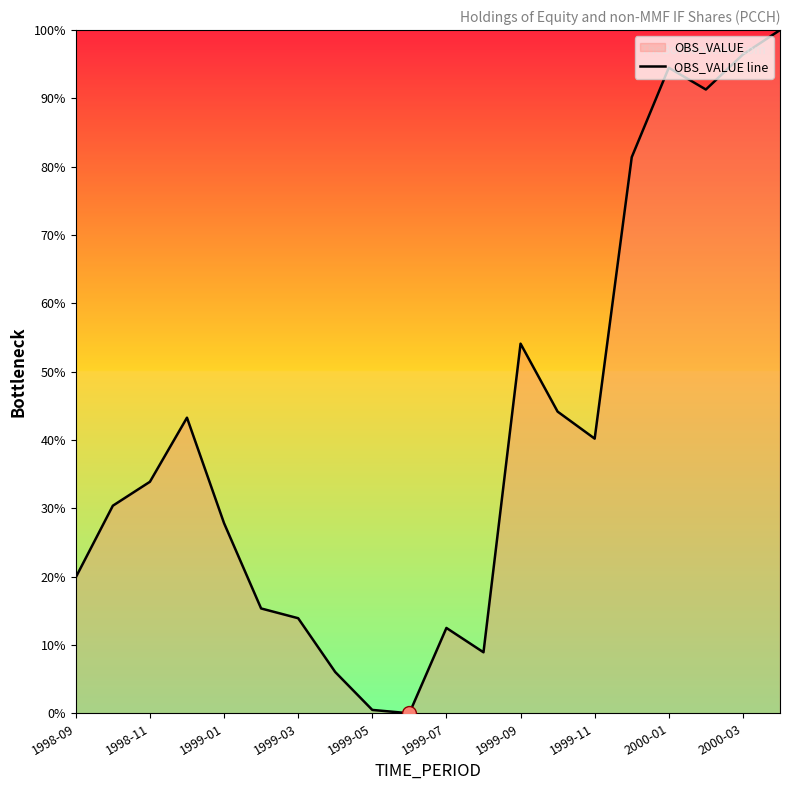

What is the ratio of the value at 1999-07 to the value at 1998-11?

0.4